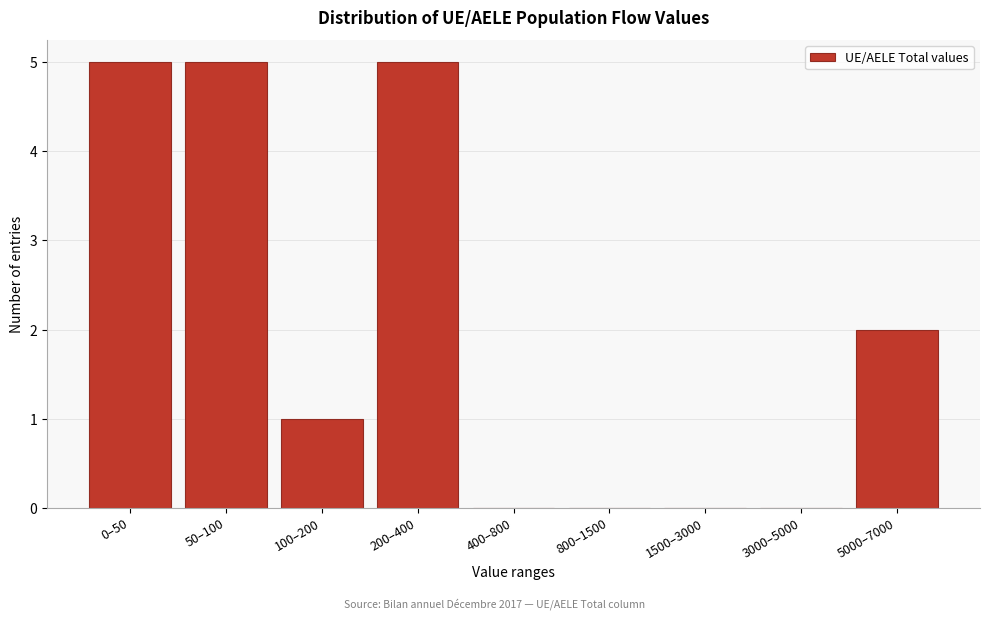

Reading left to right, list all the values displayed in this chart.

0–50=5	50–100=5	100–200=1	200–400=5	400–800=0	800–1500=0	1500–3000=0	3000–5000=0	5000–7000=2